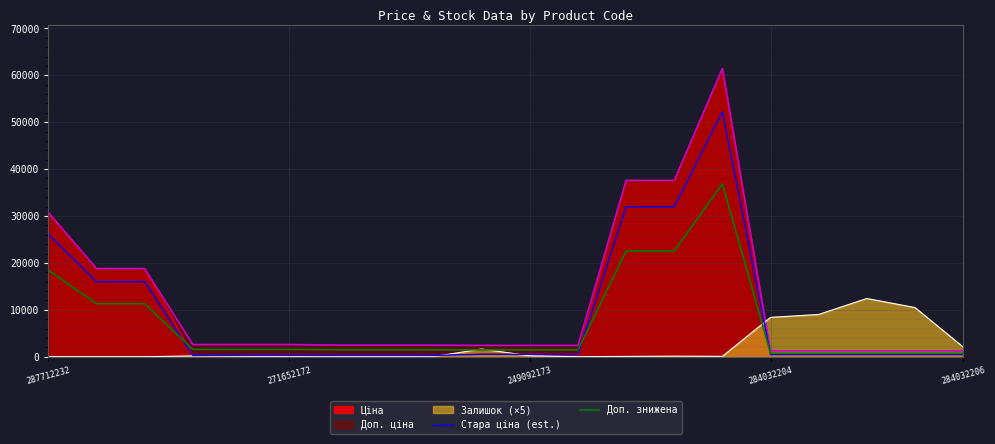

The value of Доп. знижена at 249092173 is 17860.4. True or false?

False